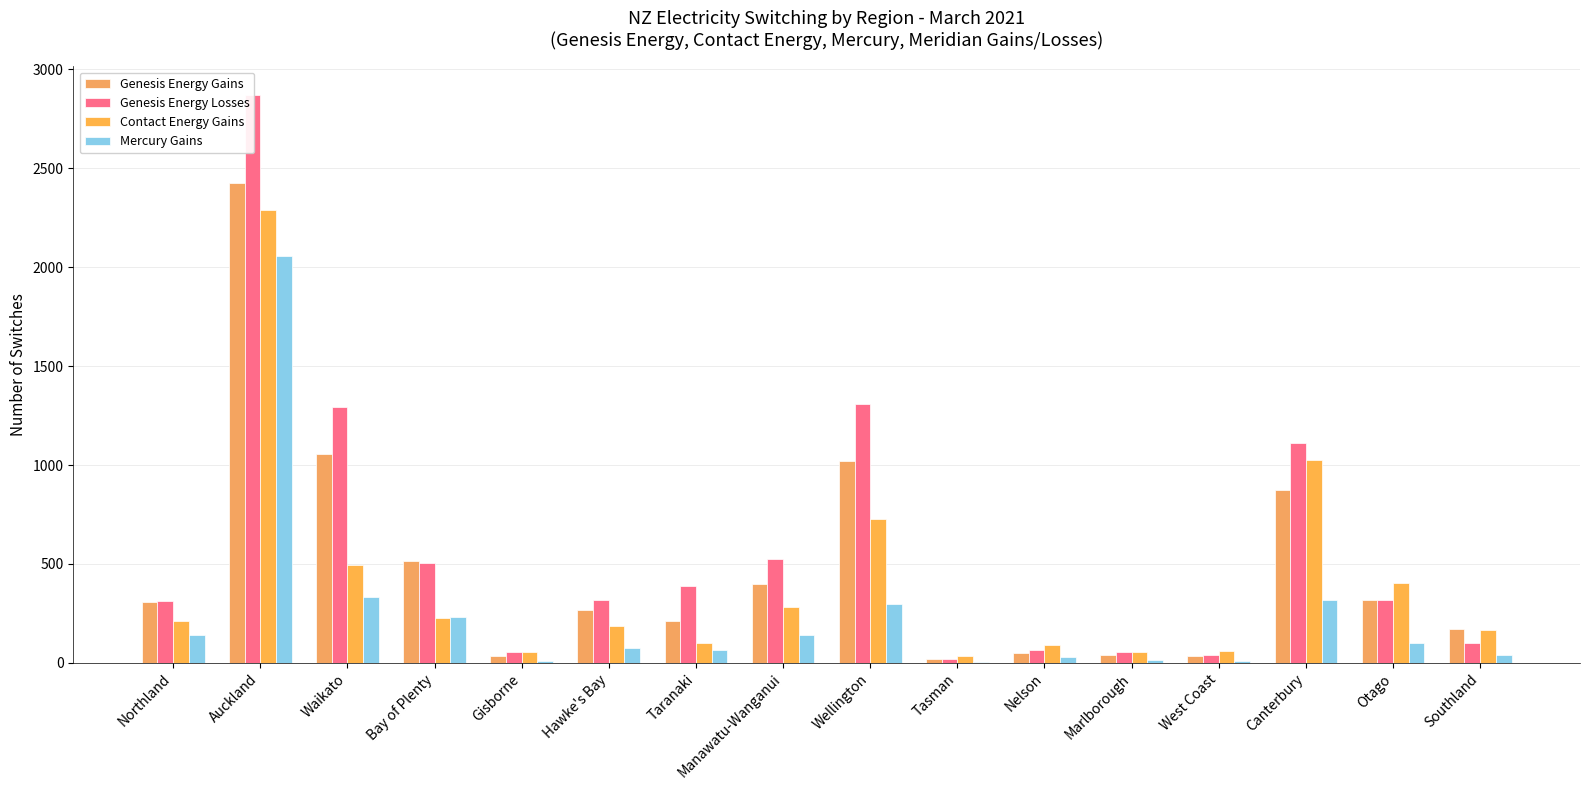

What is the value of the Genesis Energy Losses bar at the 5th from the left?

53